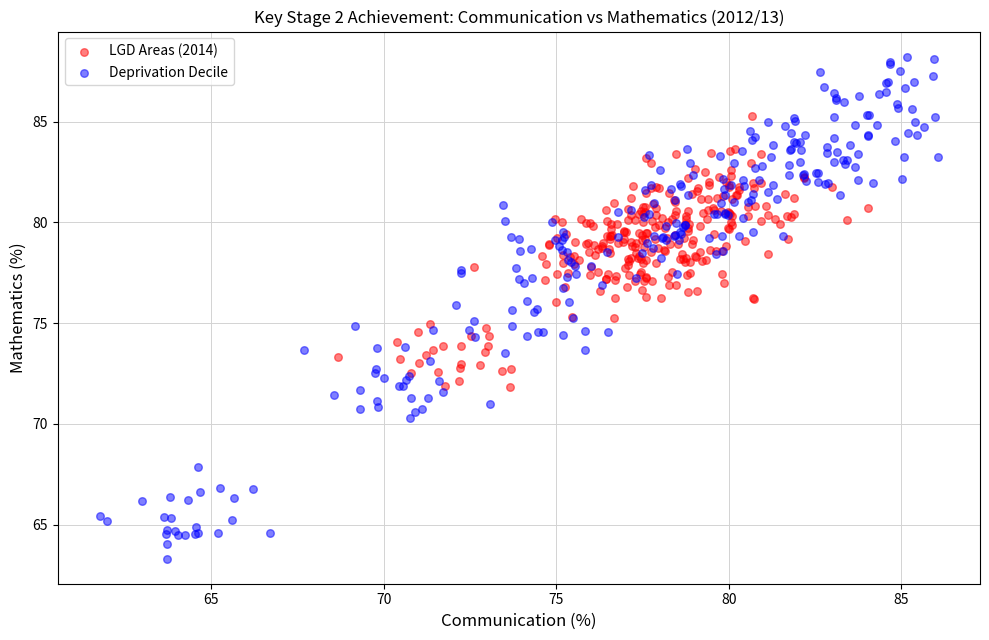

Which series contains the highest Y value?

Deprivation Decile